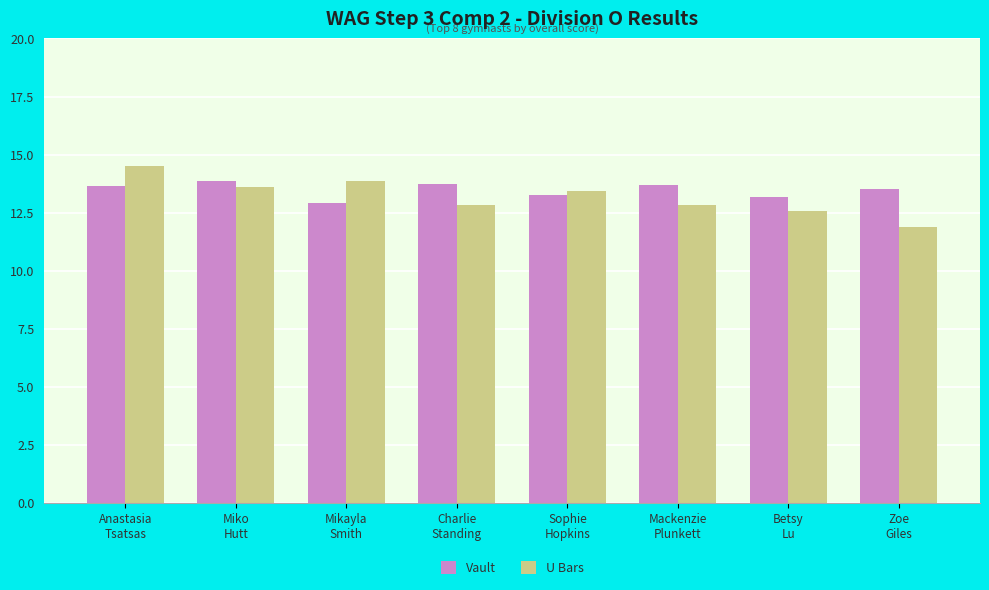

What is the label of the 3rd bar from the left?

Mikayla
Smith